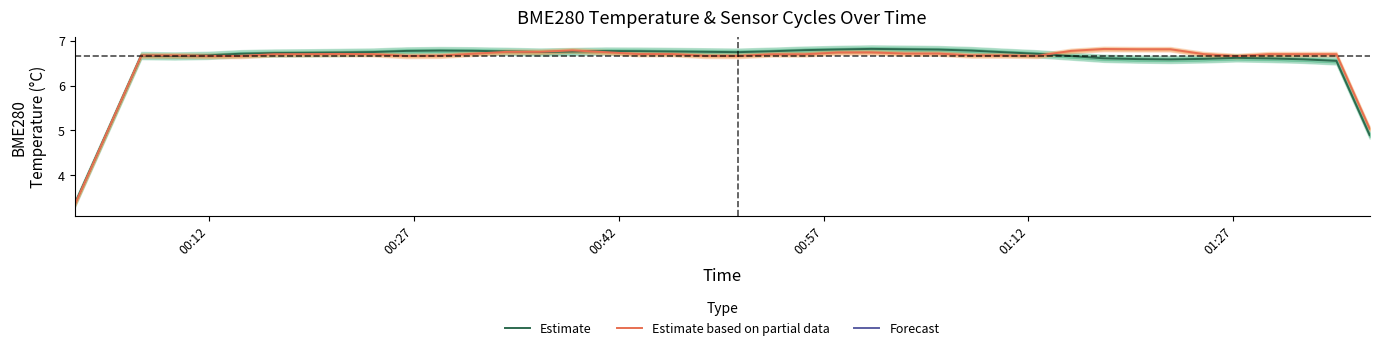

How many values in the Estimate series are below 6?

3